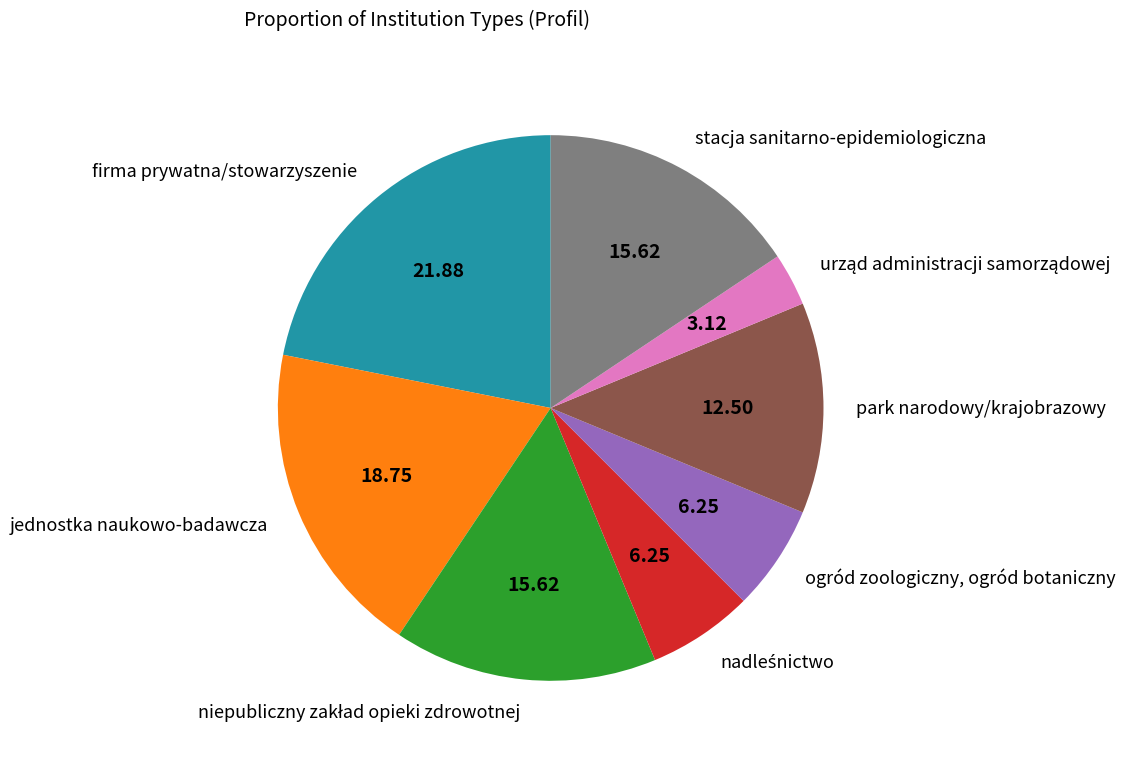

Do park narodowy/krajobrazowy and jednostka naukowo-badawcza together represent more than half of the pie?

No